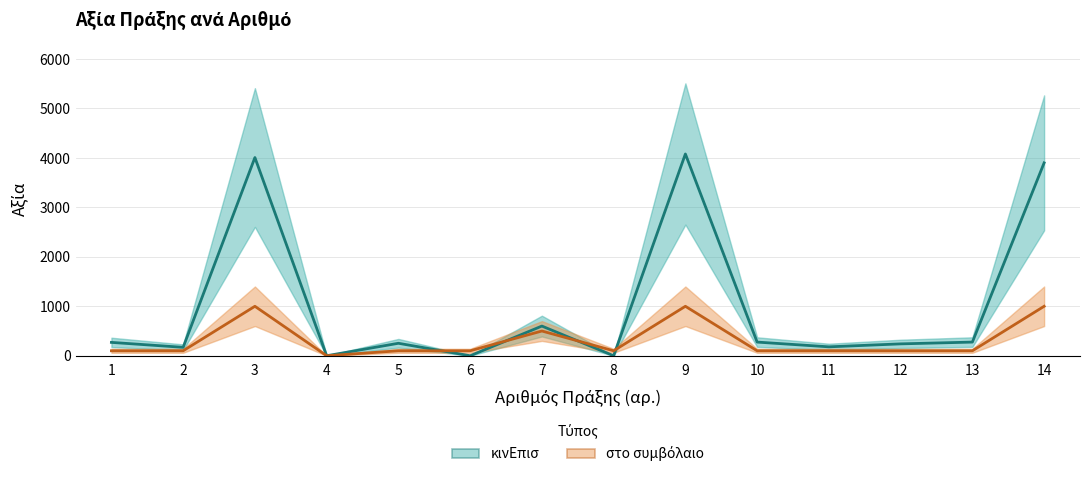

True or false: κινΕπισ has a value of 0 at 8.

True